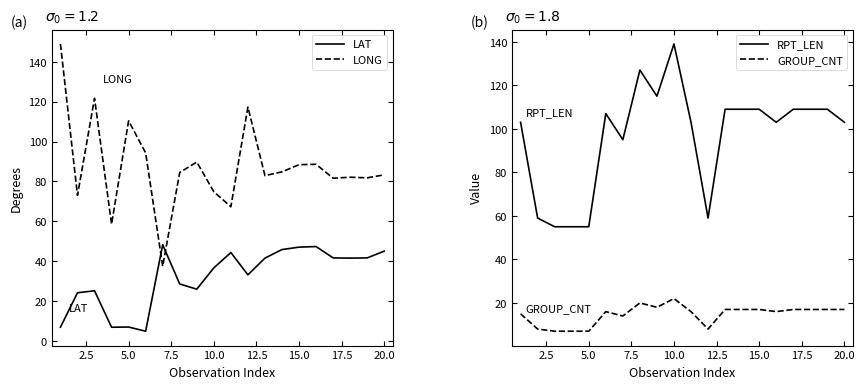

What is the difference between the maximum and minimum values in the LAT series?

43.4